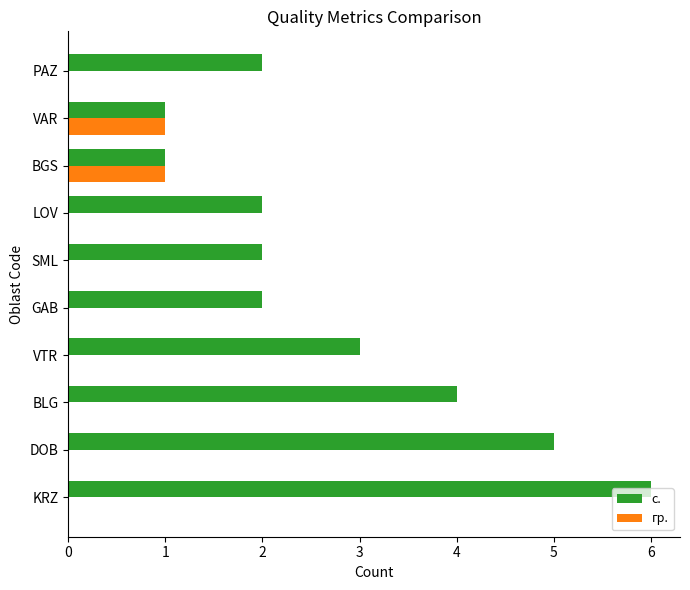

At which category is the sum across all series the highest?

KRZ